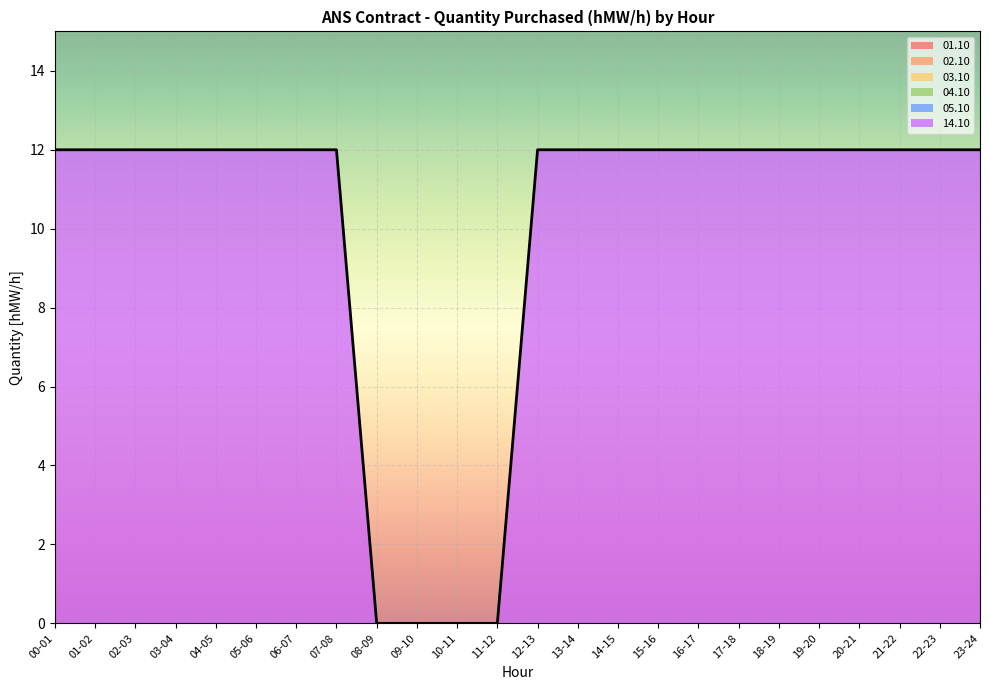

The value of 03.10 at 01-02 is 0. True or false?

True